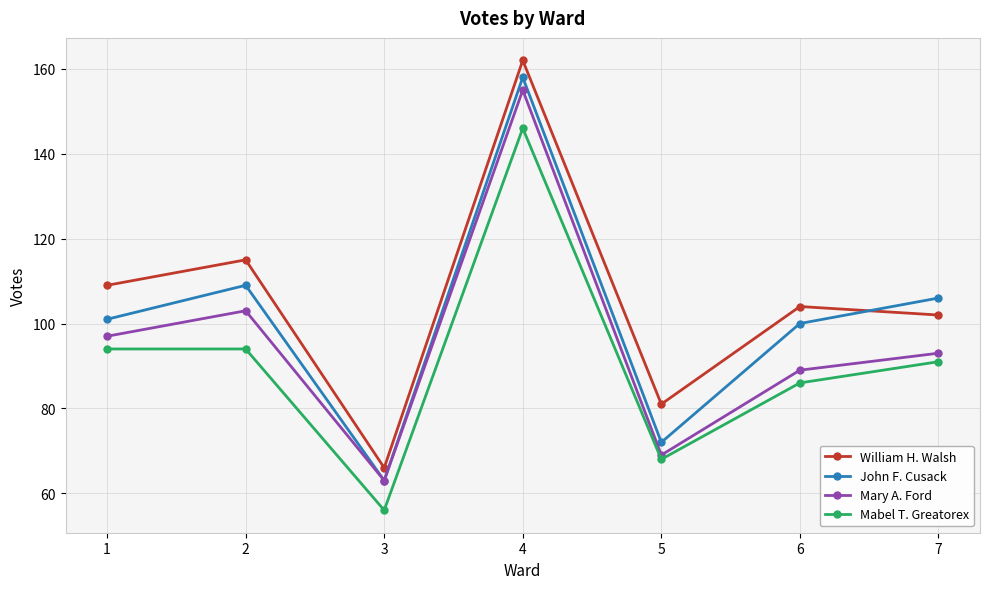

True or false: Mary A. Ford has more than 1 points higher than both neighbors.

True